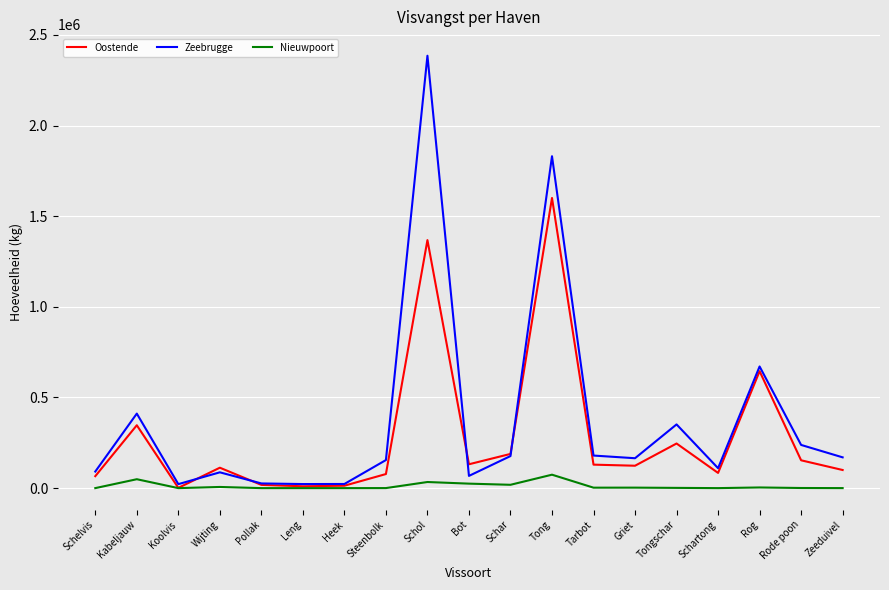

How many lines are shown in the chart?

3